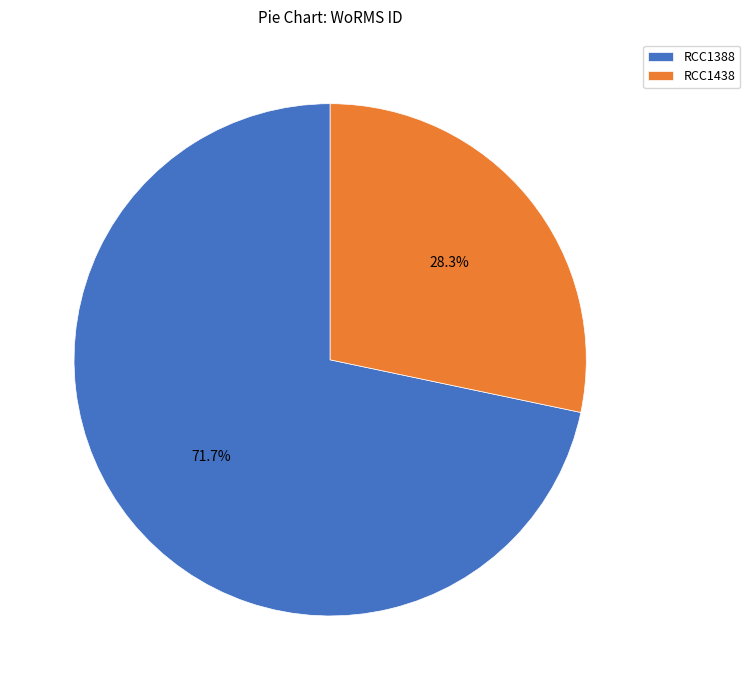

To the nearest percent, what is the difference between the largest and smallest slice percentages?

43%